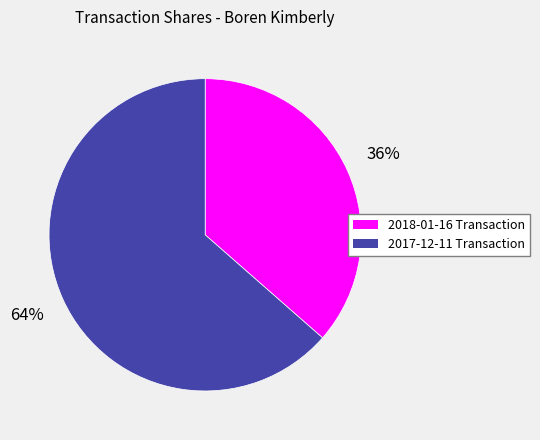

To the nearest percent, what is the average slice percentage?

50%